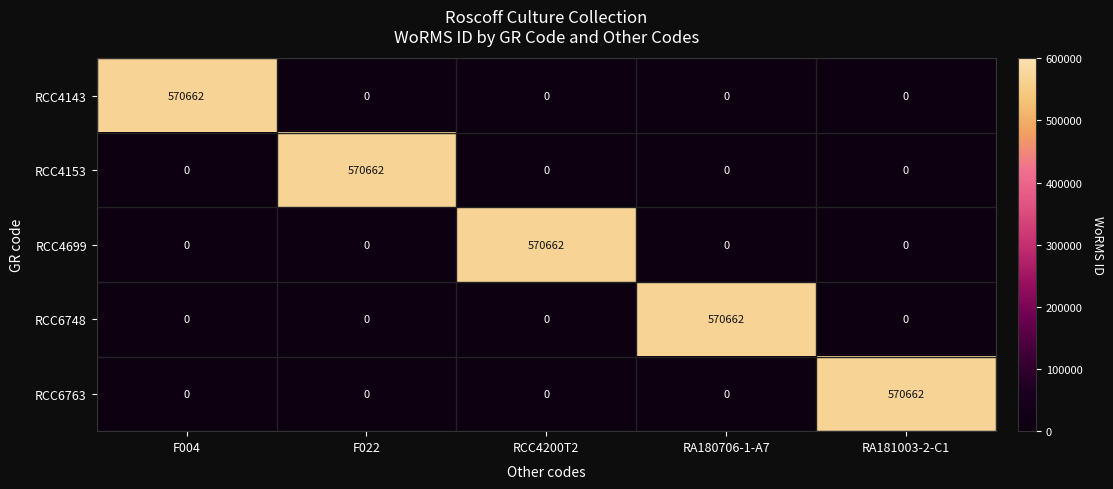

The value of RCC4143 at F004 is 570662. True or false?

True